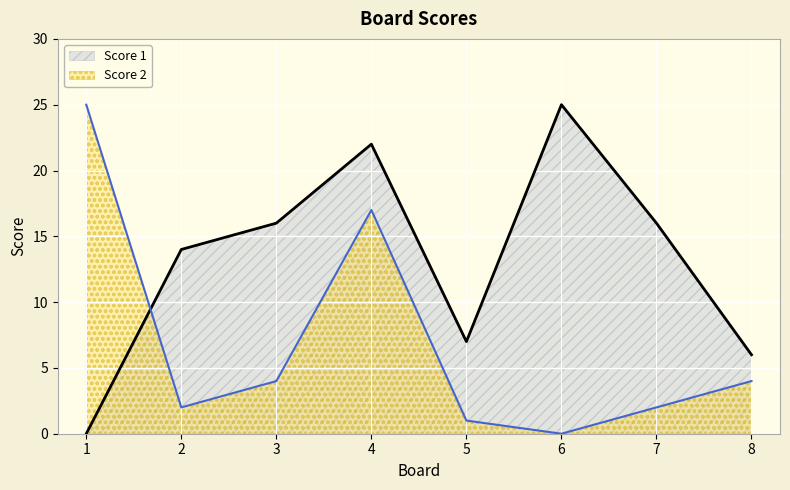

Rank the categories by Score 2 value from lowest to highest.

6, 5, 2, 7, 3, 8, 4, 1